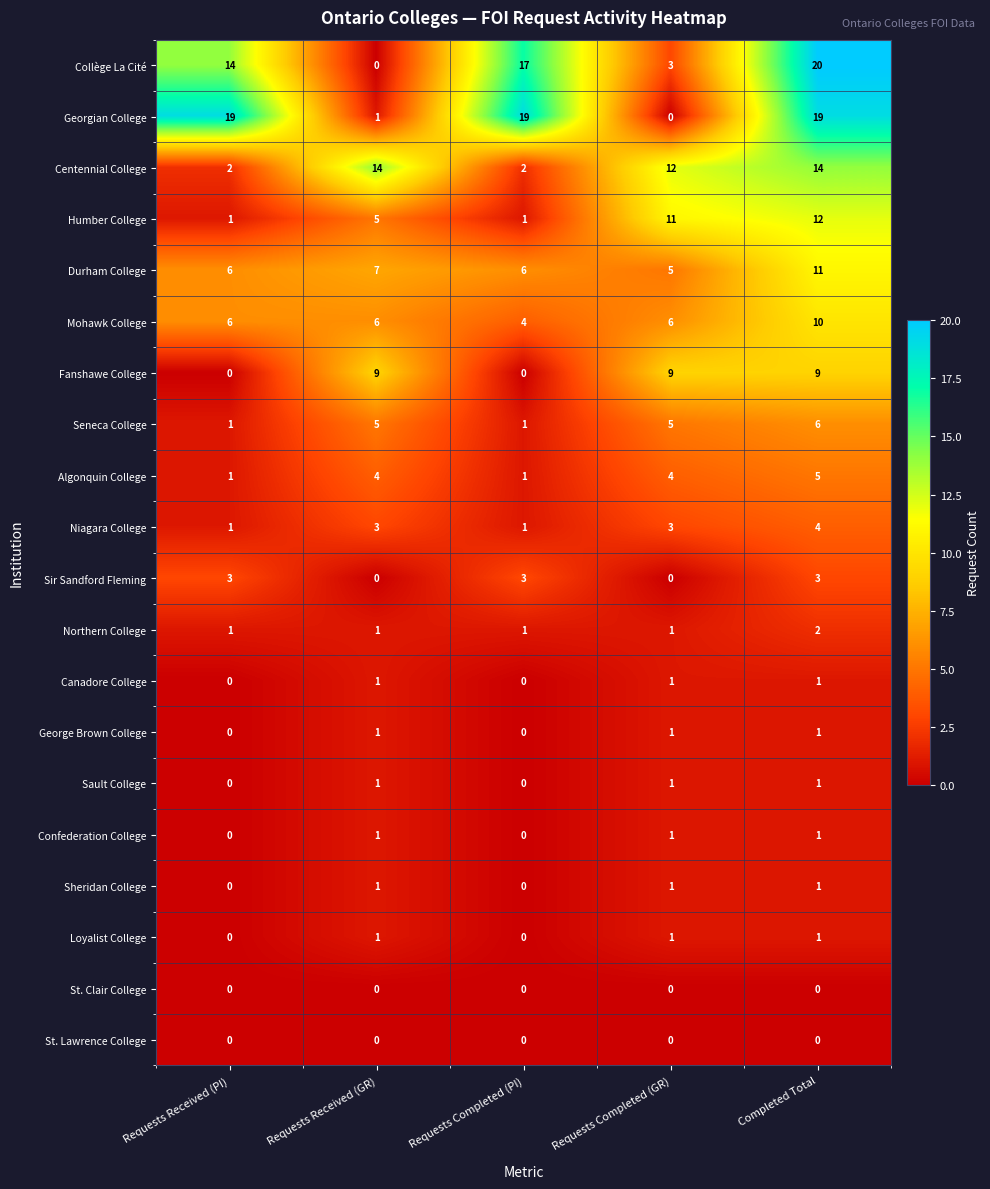

What is the difference between the highest and lowest values at Requests Completed (GR)?

12